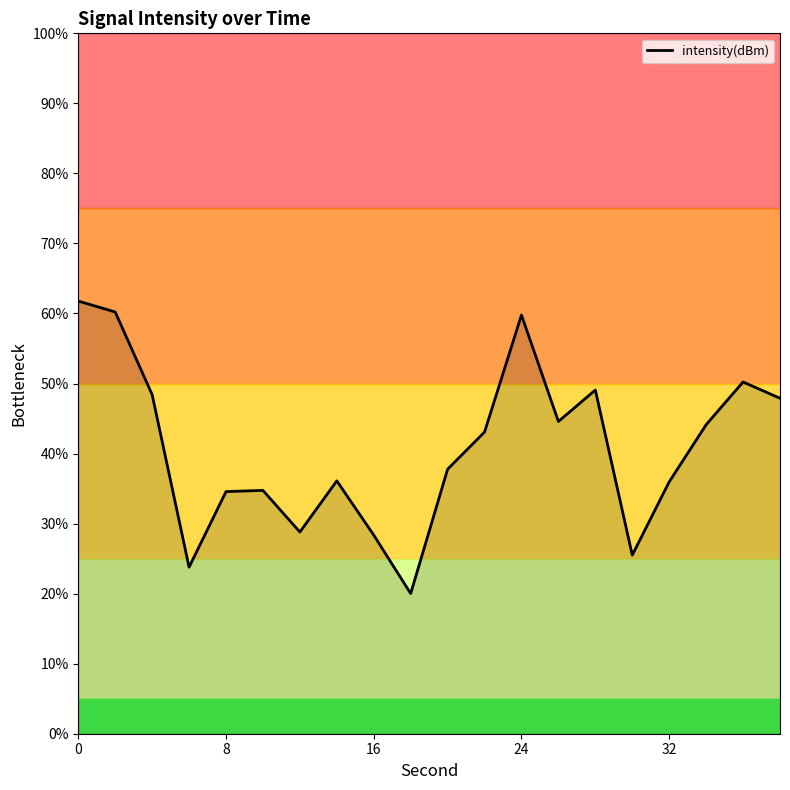

What is the maximum value shown in the chart?

61.8